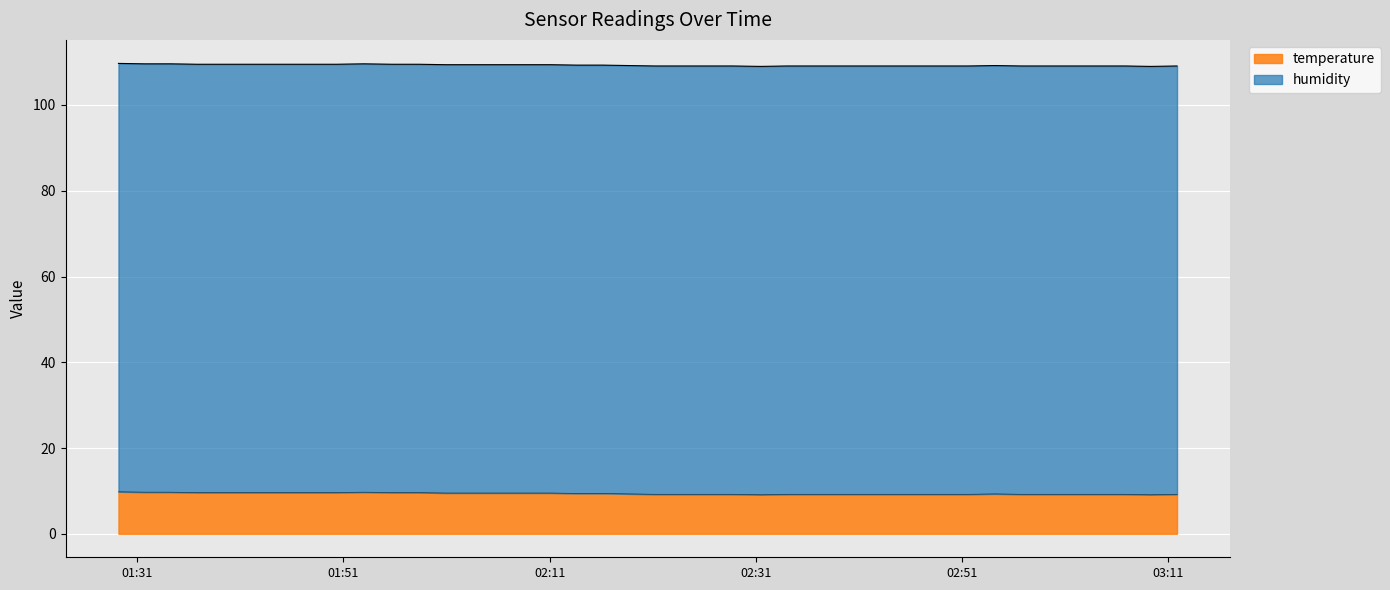

Reading left to right, list all the values displayed in this chart.

2023-05-16T01:29:10=109.7	2023-05-16T01:31:40=109.6	2023-05-16T01:34:11=109.6	2023-05-16T01:36:52=109.5	2023-05-16T01:42:14=109.5	2023-05-16T01:44:49=109.5	2023-05-16T01:47:23=109.5	2023-05-16T01:50:17=109.5	2023-05-16T01:52:58=109.6	2023-05-16T01:55:45=109.5	2023-05-16T01:58:19=109.5	2023-05-16T02:00:54=109.4	2023-05-16T02:03:33=109.4	2023-05-16T02:06:04=109.4	2023-05-16T02:08:35=109.4	2023-05-16T02:11:06=109.4	2023-05-16T02:13:36=109.3	2023-05-16T02:16:10=109.3	2023-05-16T02:18:41=109.2	2023-05-16T02:21:11=109.1	2023-05-16T02:23:42=109.1	2023-05-16T02:26:13=109.1	2023-05-16T02:28:44=109.1	2023-05-16T02:31:30=109.0	2023-05-16T02:34:02=109.1	2023-05-16T02:36:35=109.1	2023-05-16T02:39:06=109.1	2023-05-16T02:41:39=109.1	2023-05-16T02:44:09=109.1	2023-05-16T02:46:40=109.1	2023-05-16T02:49:11=109.1	2023-05-16T02:51:41=109.1	2023-05-16T02:54:12=109.2	2023-05-16T02:56:45=109.1	2023-05-16T02:59:16=109.1	2023-05-16T03:01:47=109.1	2023-05-16T03:04:17=109.1	2023-05-16T03:06:48=109.1	2023-05-16T03:09:20=109.0	2023-05-16T03:11:53=109.1